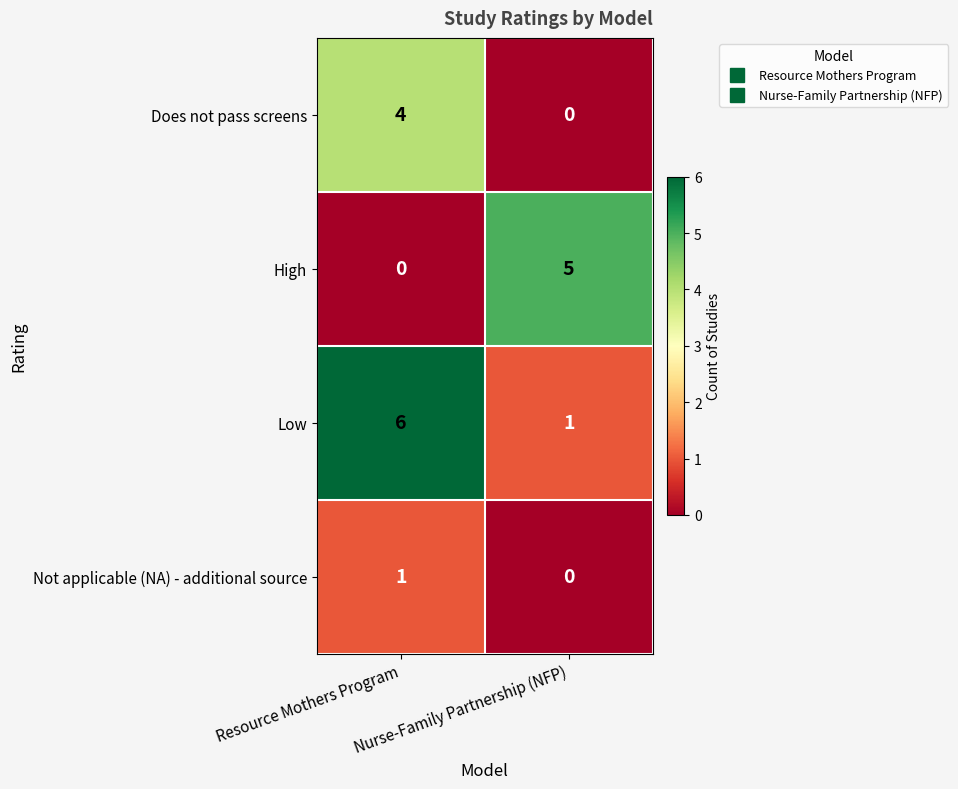

List the labels in order of Does not pass screens value, smallest first.

Nurse-Family Partnership (NFP), Resource Mothers Program